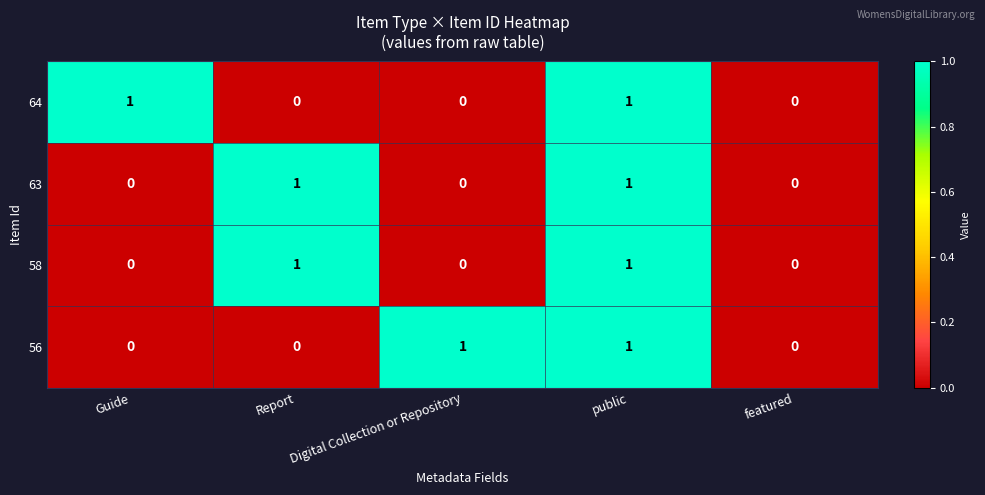

At which category is the sum across all series the highest?

public